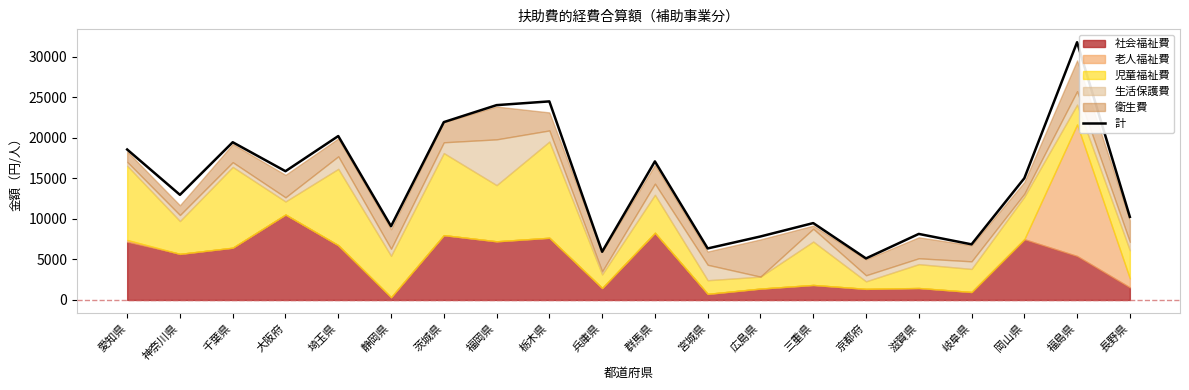

True or false: there are more than 2 points higher than both neighbors.

True